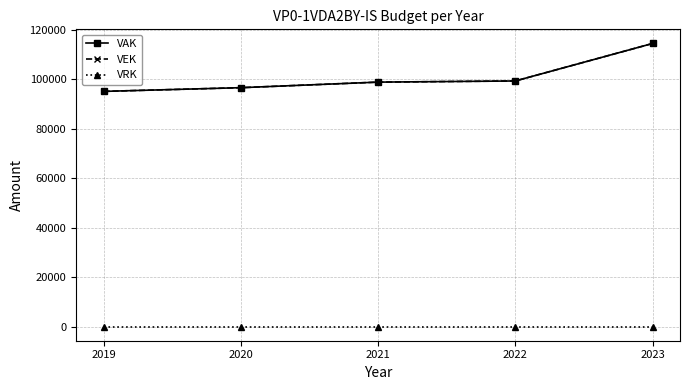

Is this an area chart (filled region under the line)?

No